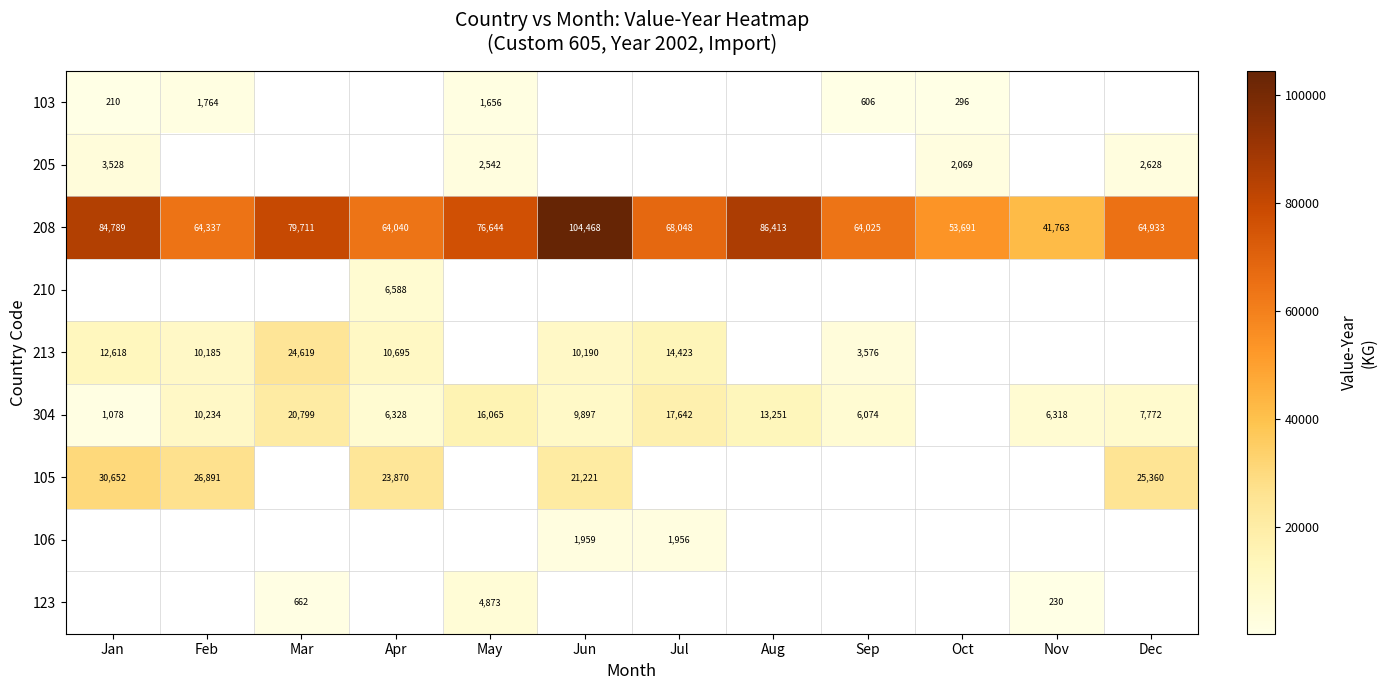

The value of 304 at Nov is 6318. True or false?

True